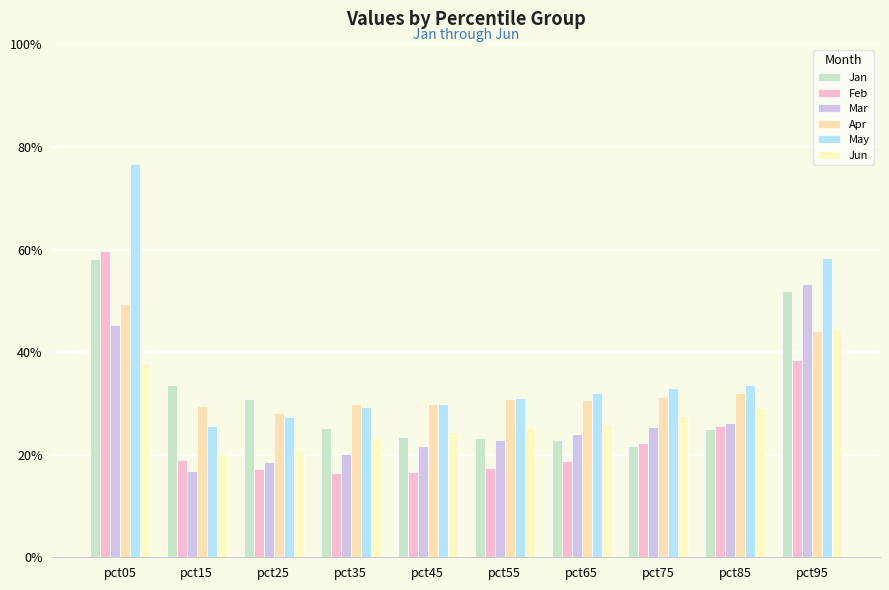

Does the chart contain any negative values?

No